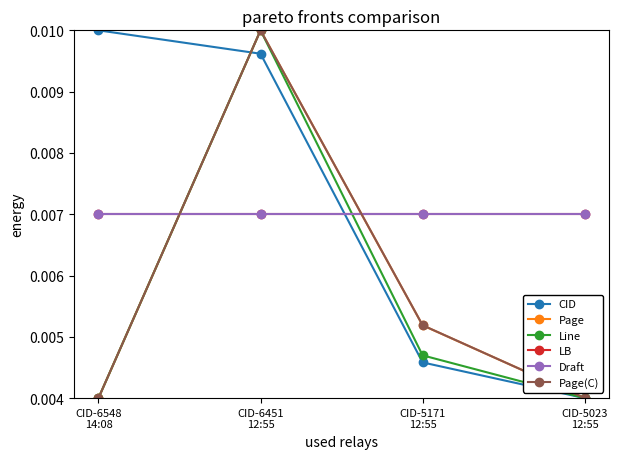

Which has a higher value, CID-5023
12:55 or CID-6451
12:55?

CID-6451
12:55